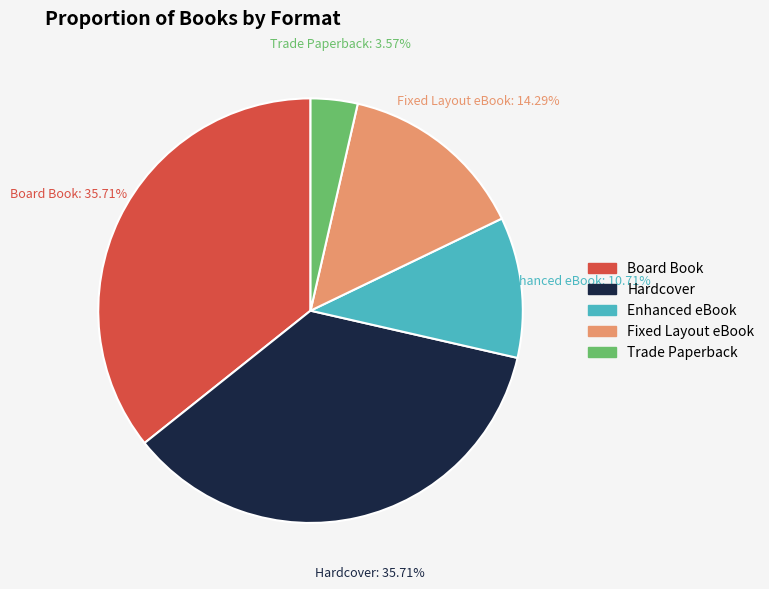

What is the ratio of the value at Fixed Layout eBook to the value at Hardcover?

0.4